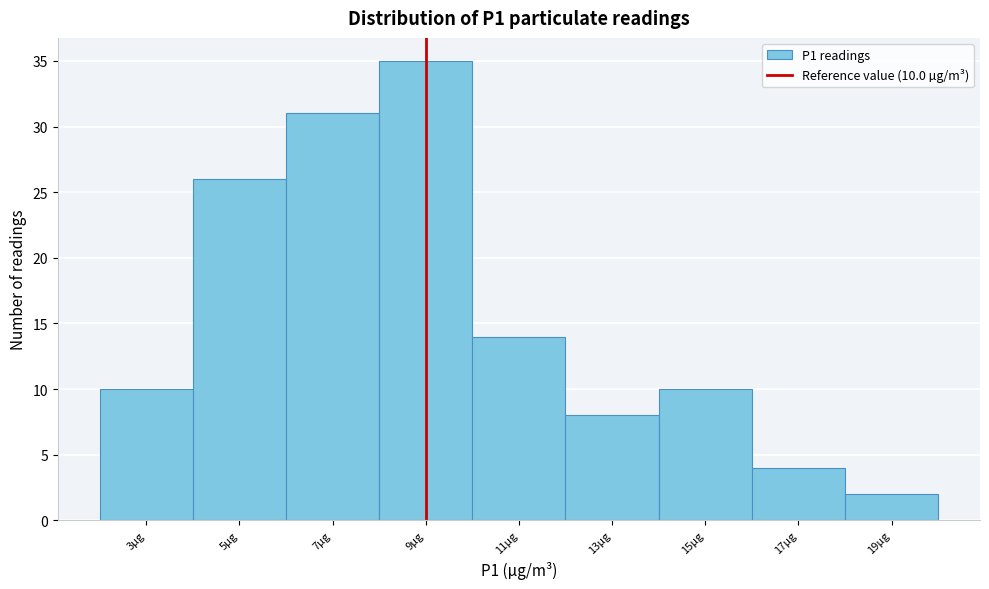

Reading left to right, what are all the values shown in this chart?

3µg=10	5µg=26	7µg=31	9µg=35	11µg=14	13µg=8	15µg=10	17µg=4	19µg=2